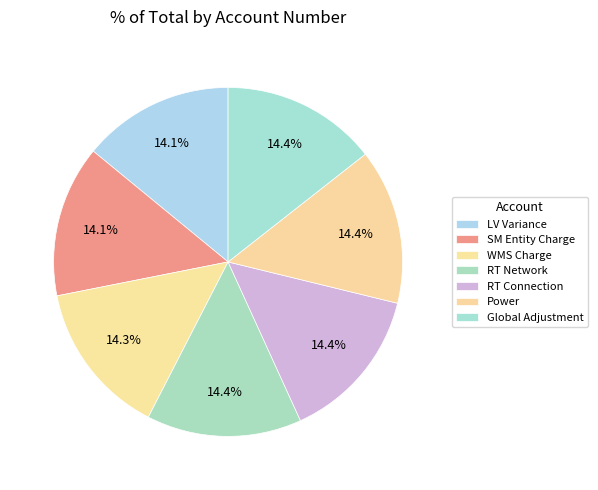

What is the largest slice in the pie chart?

RSVA - Global Adjustment